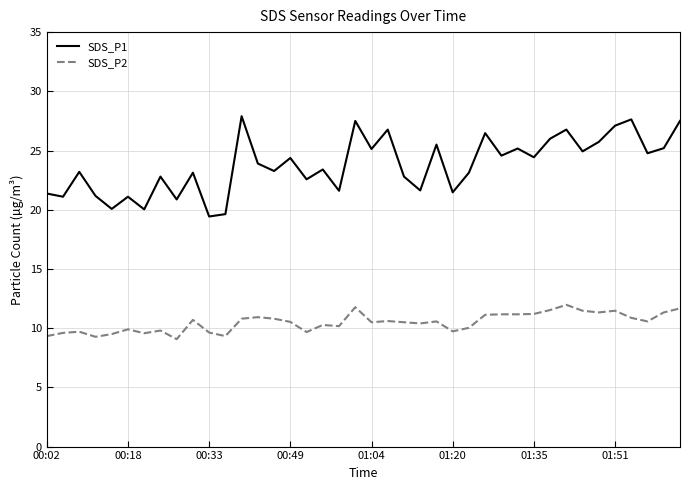

What are all the series names shown in the legend?

SDS_P1, SDS_P2